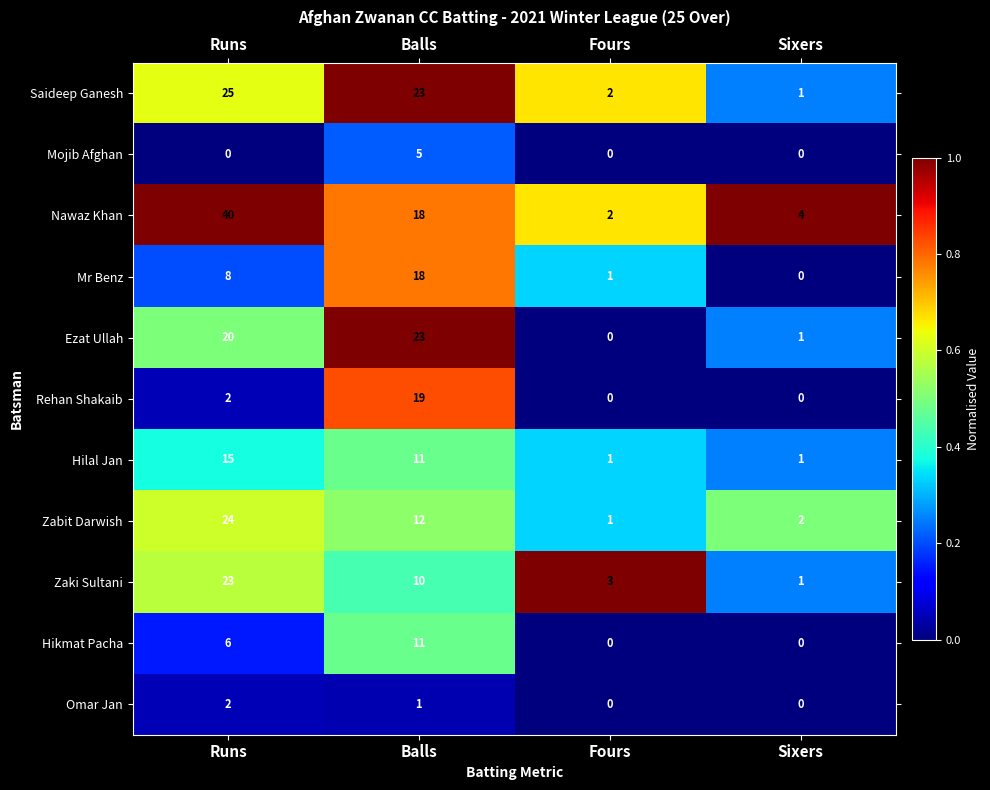

Where is Mr Benz nearest to the value 9?

Runs